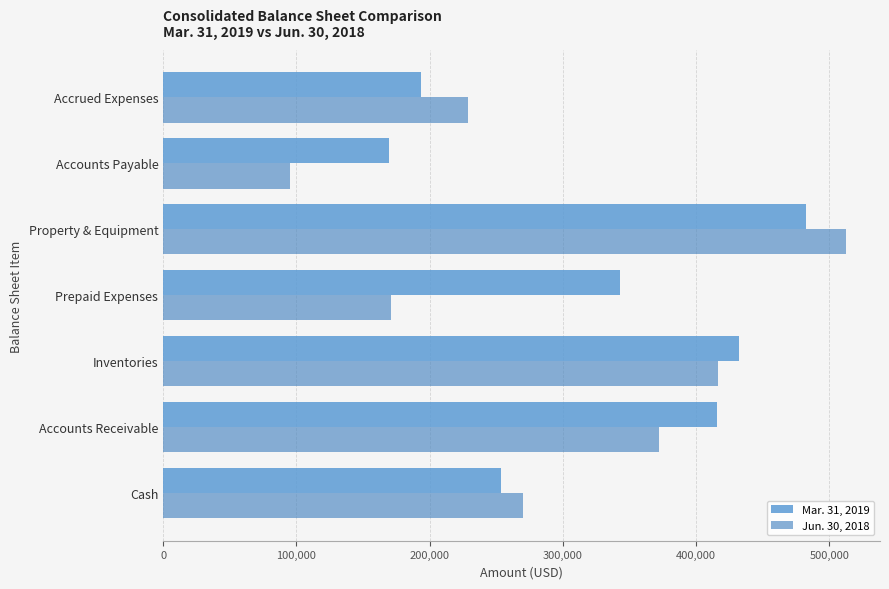

How many categories are shown in the chart?

7